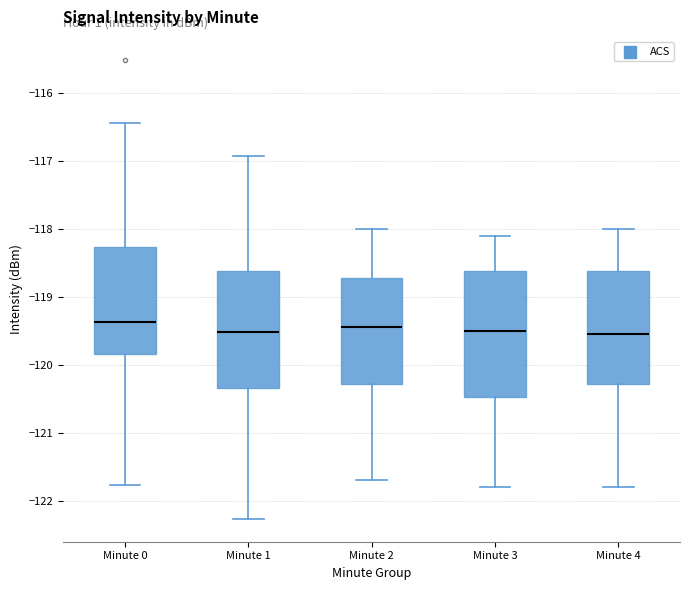

Where does the lower whisker of the box for Minute 4 end on the y-axis? The values are not printed on the chart, so give them approximately, as read against the axis.

-121.8